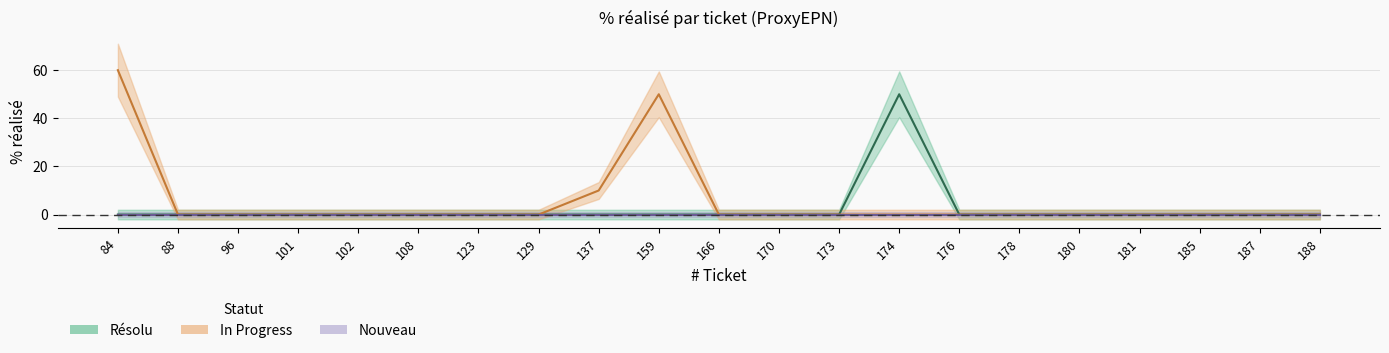

Where is In Progress nearest to the value 30?

137